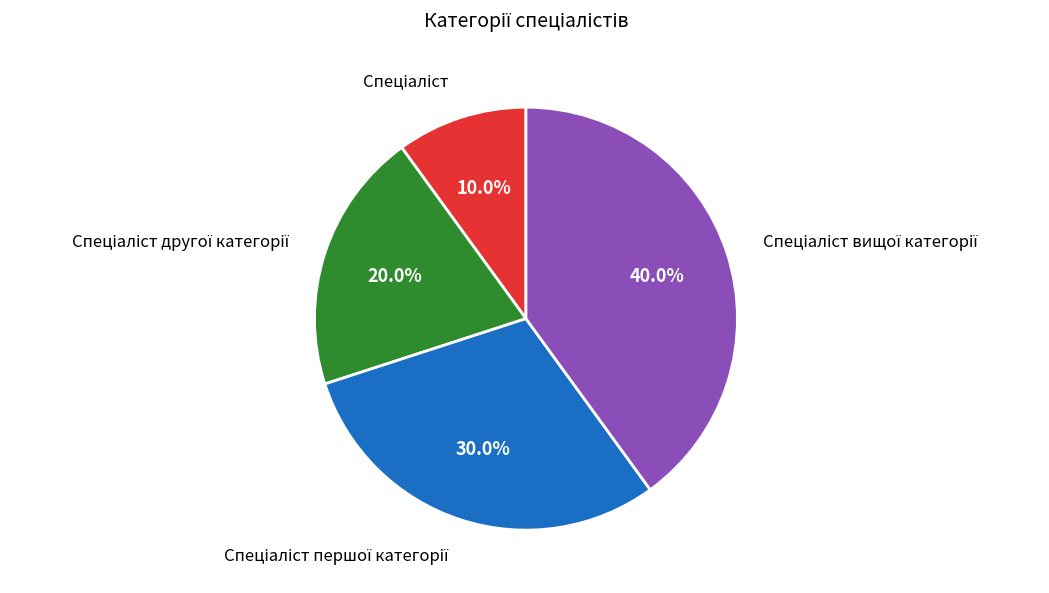

To the nearest percent, what is the difference between the largest and smallest slice percentages?

30%